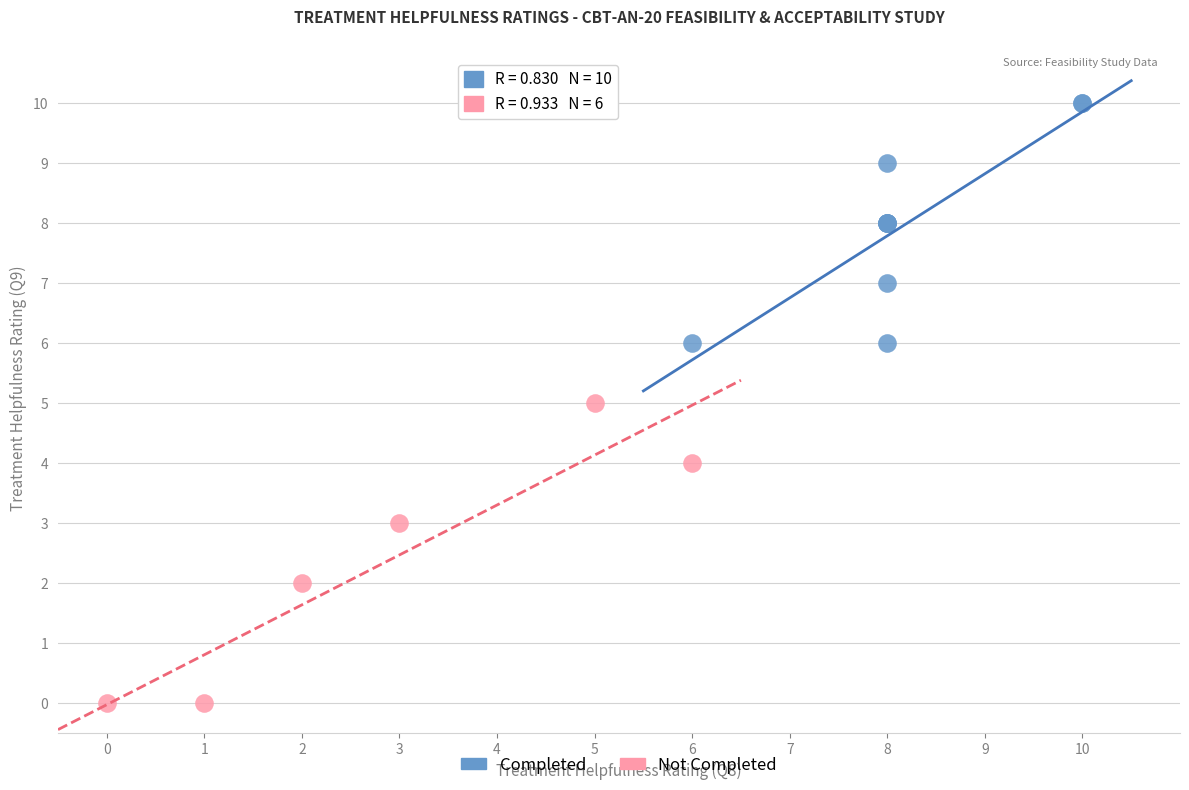

Which series reaches the minimum Y coordinate?

Not Completed